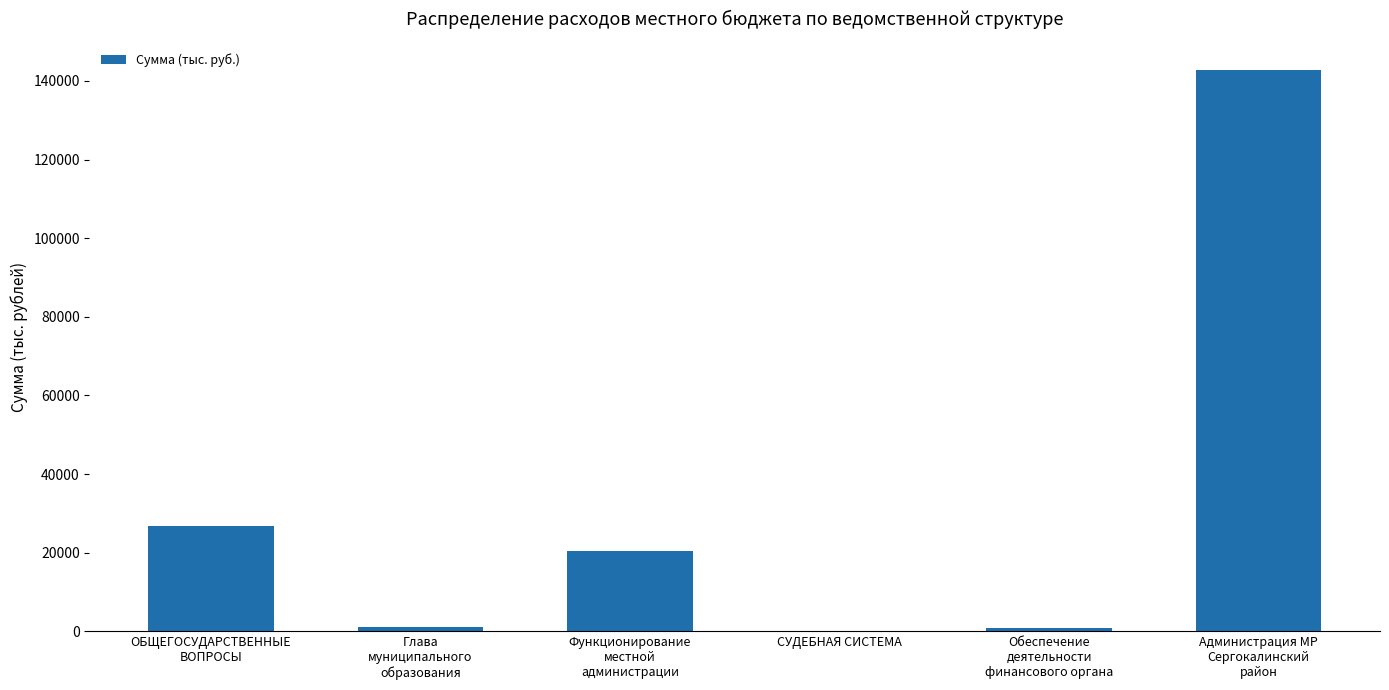

What is the sum of the values at Глава
муниципального
образования and Администрация МР
Сергокалинский
район?

143955.5